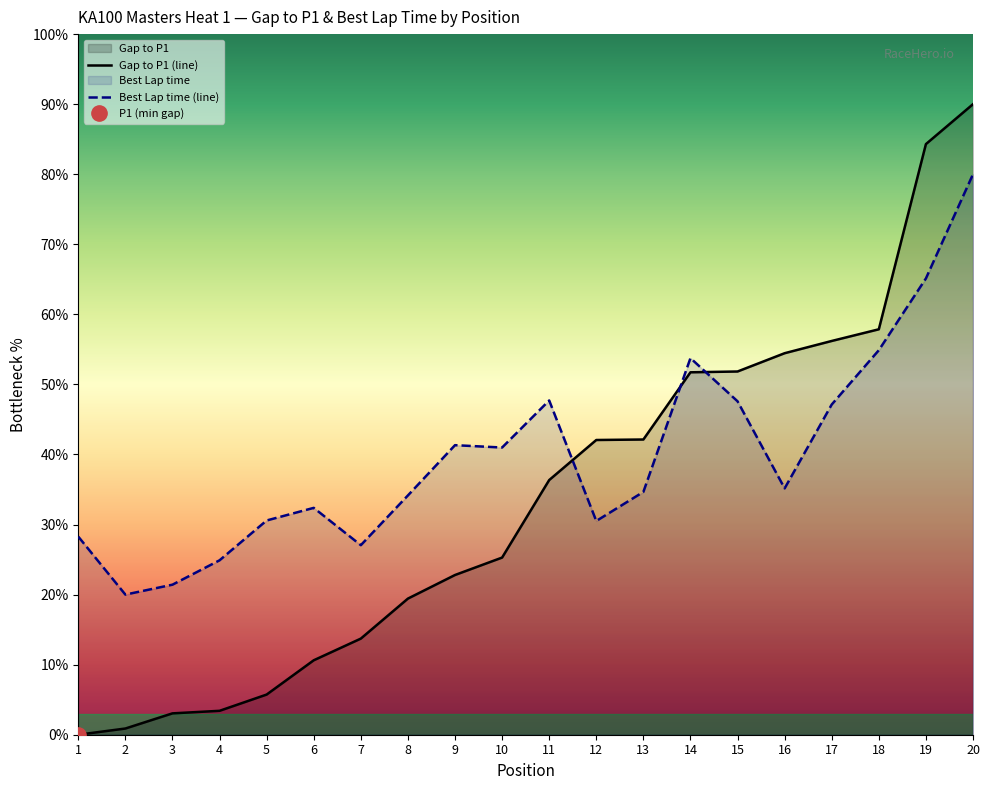

What is the sum of the Best Lap time (line) values at 5 and 6?

63.0